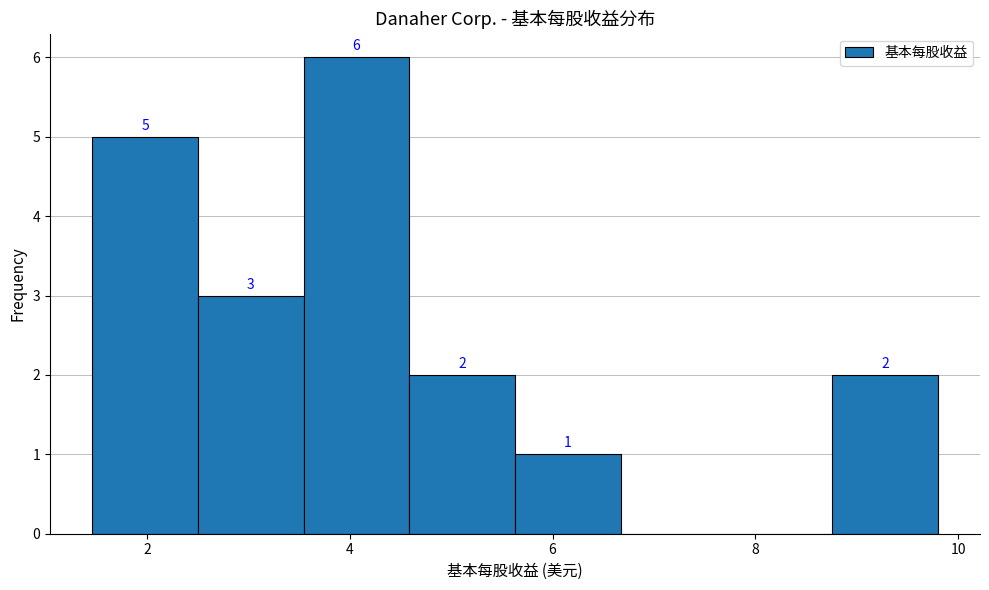

Which range on the x-axis has the tallest bar?

3.6 to 4.6